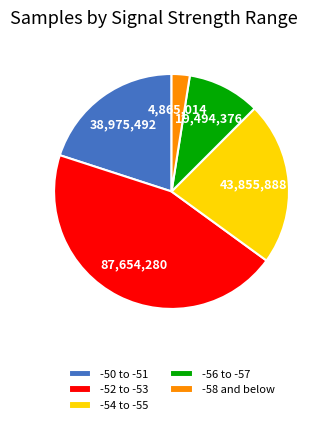

How many segments does this pie chart have?

5